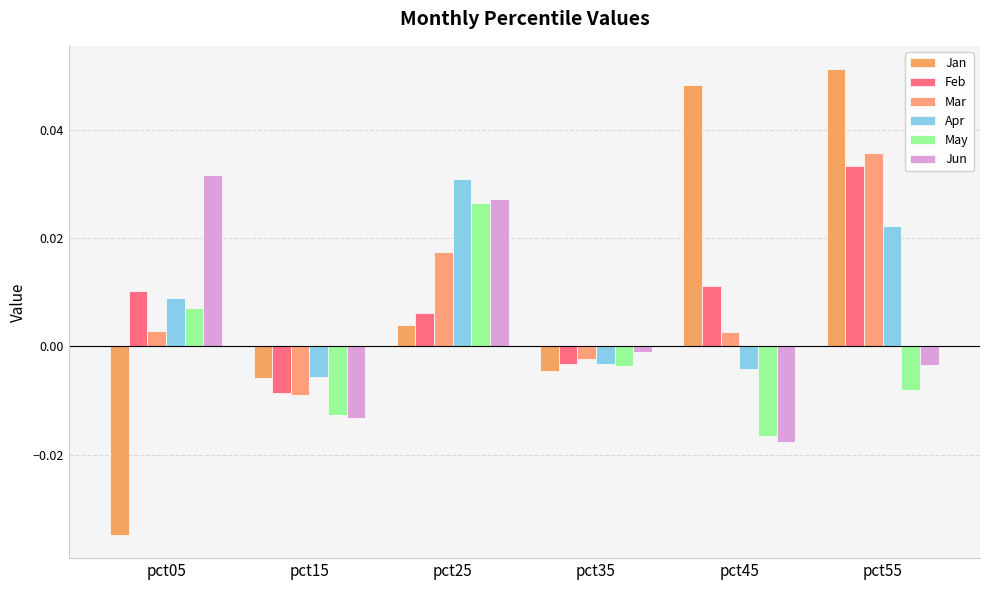

Is the value of Feb at pct25 greater than the value of Jan at pct55?

No